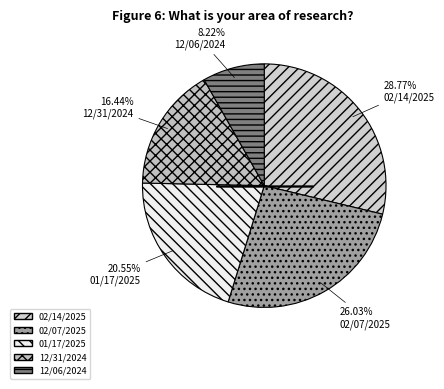

How many slices are in this pie chart?

5